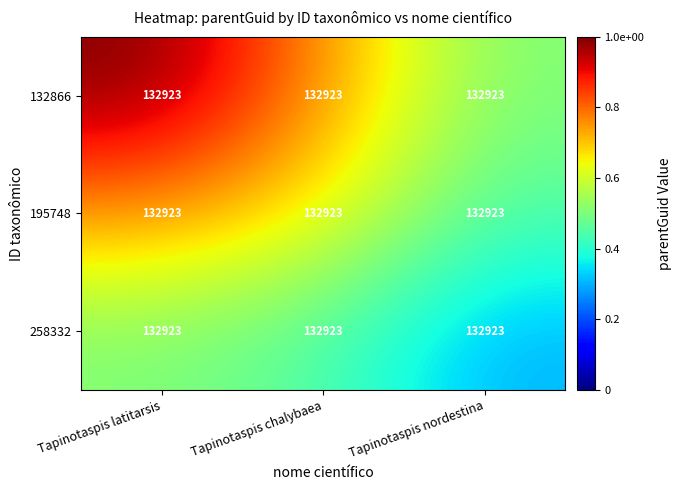

Reading left to right, extract all data points from this chart.

132866: Tapinotaspis latitarsis=132923.0	Tapinotaspis chalybaea=132923.0	Tapinotaspis nordestina=132923.0
195748: Tapinotaspis latitarsis=132923.0	Tapinotaspis chalybaea=132923.0	Tapinotaspis nordestina=132923.0
258332: Tapinotaspis latitarsis=132923.0	Tapinotaspis chalybaea=132923.0	Tapinotaspis nordestina=132923.0